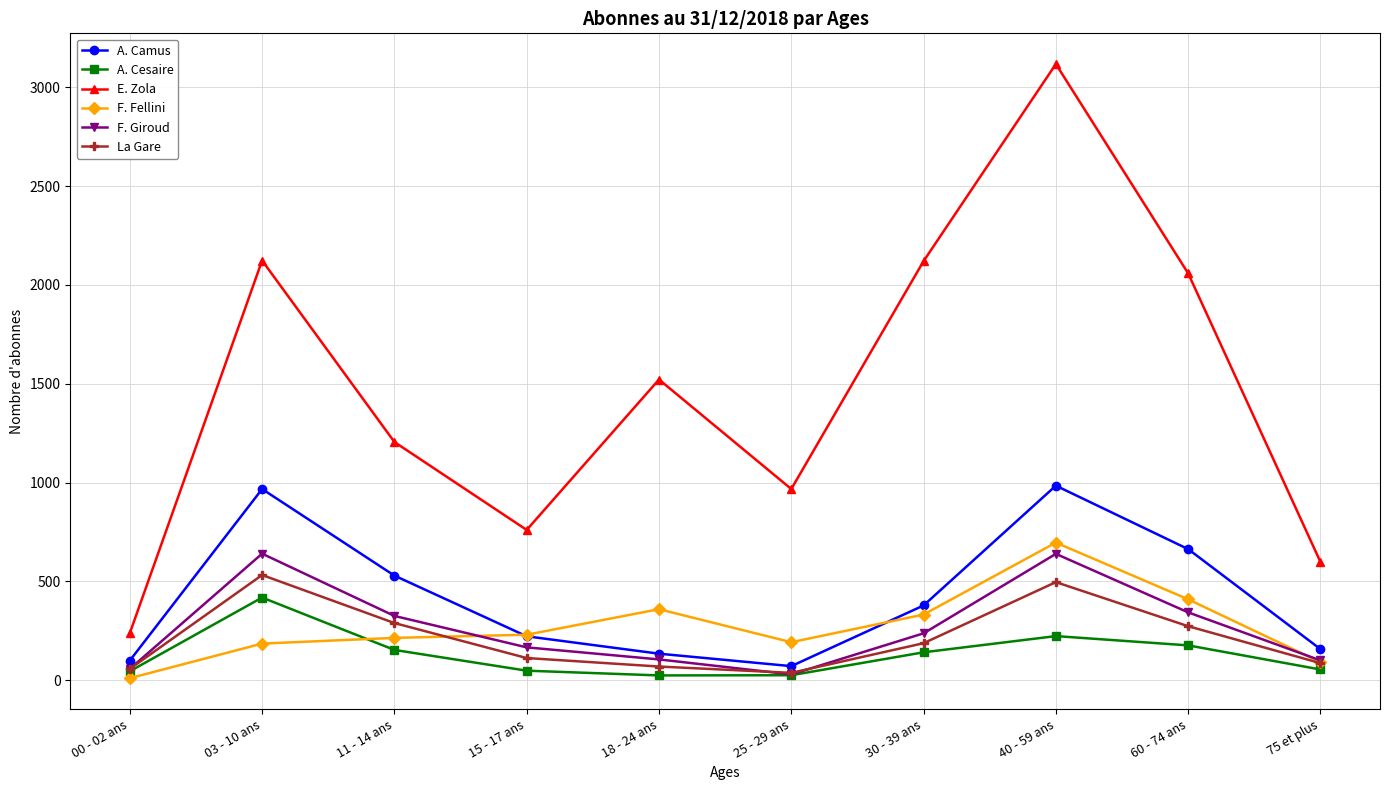

True or false: A. Camus has more than 1 points higher than both neighbors.

True